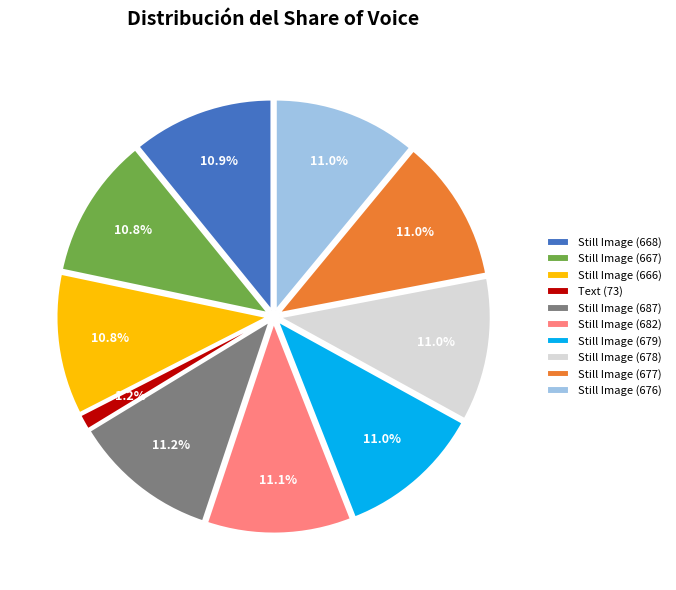

Rank the categories by value from highest to lowest.

Still Image (687), Still Image (682), Still Image (679), Still Image (678), Still Image (677), Still Image (676), Still Image (668), Still Image (667), Still Image (666), Text (73)